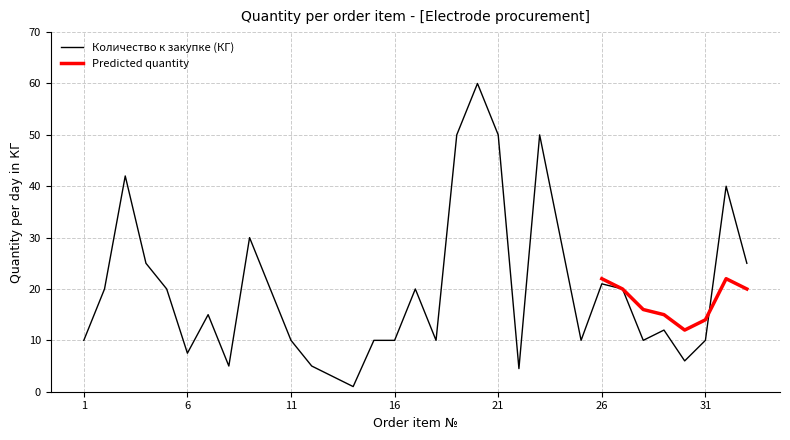

What is the value of the 5th point from the left?

20.0